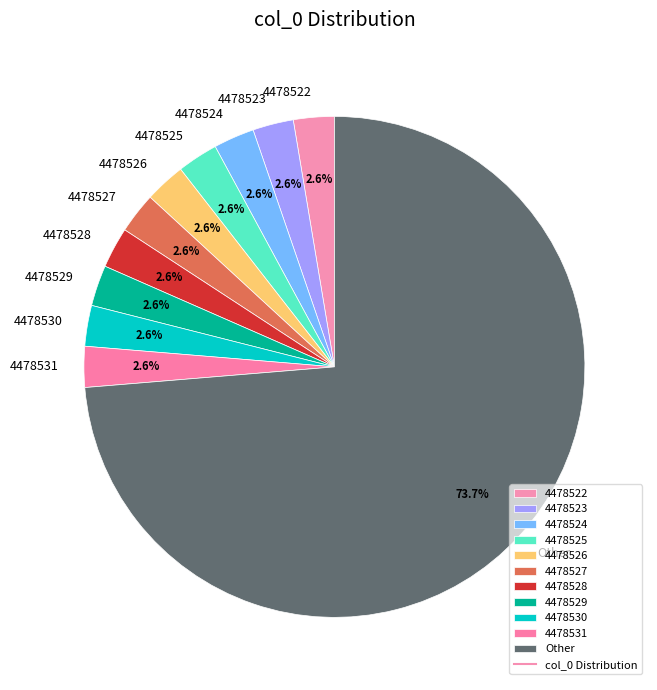

Which category has the biggest portion of the pie?

Other